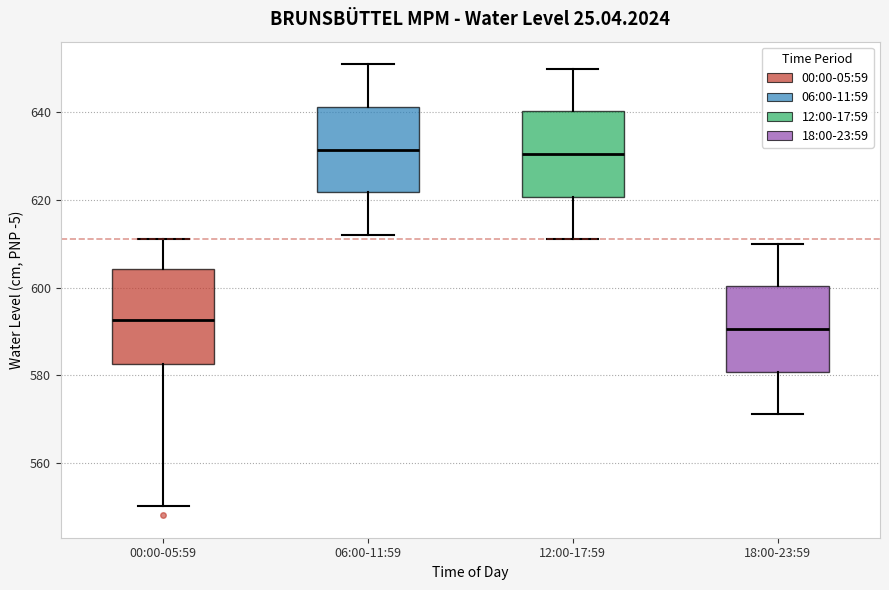

Which box is the tallest, from its lower edge to its upper edge?

00:00-05:59